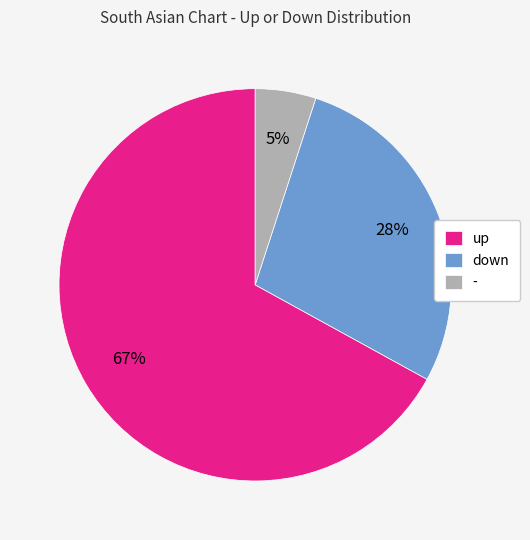

Is the sum of up and down greater than half?

Yes